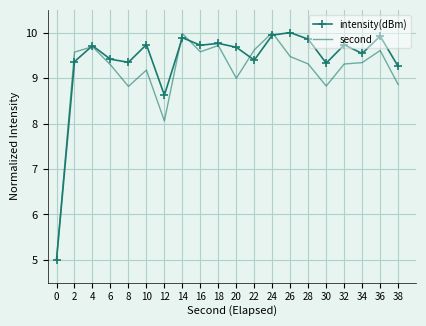

Is the value of intensity(dBm) at 0 greater than the value of second at 4?

No